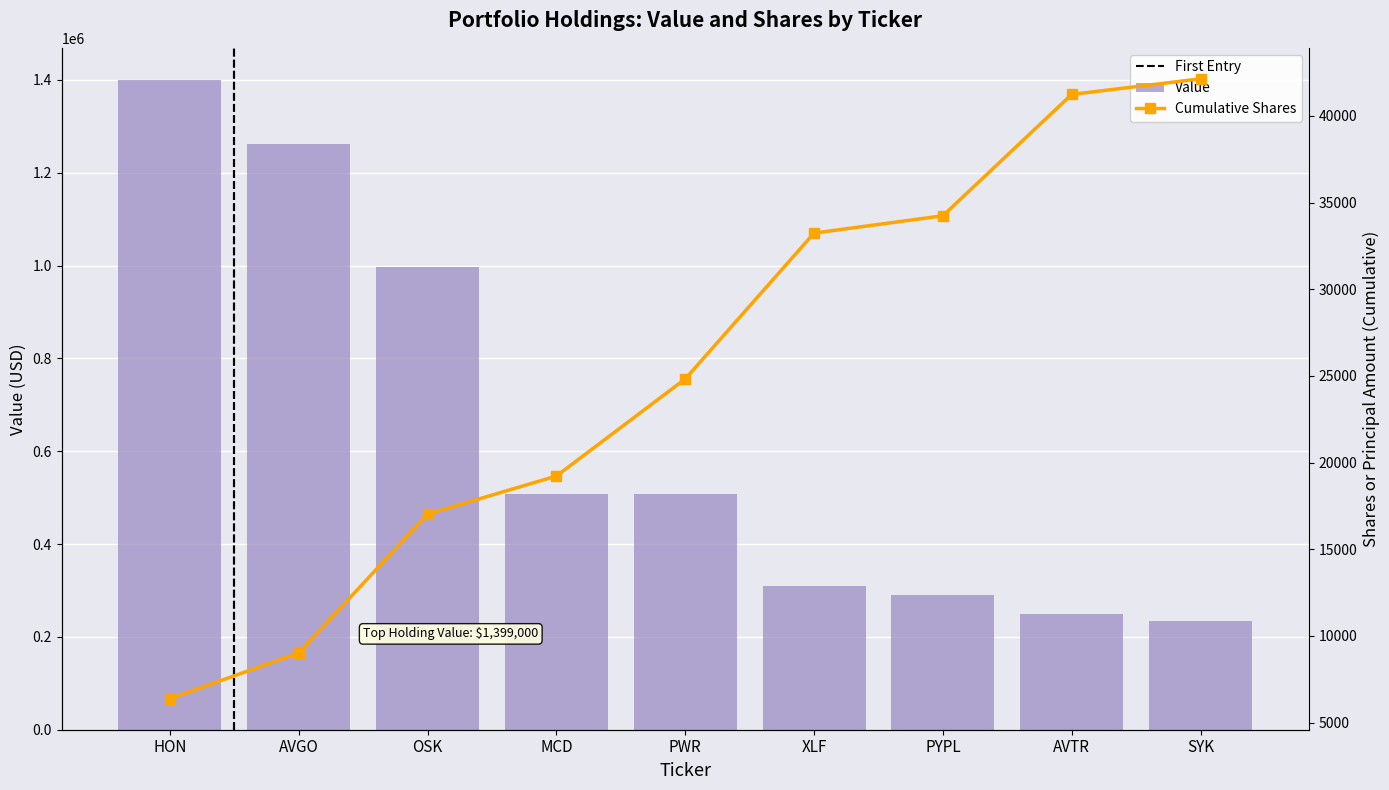

Where is the data nearest to the value 816500?

OSK